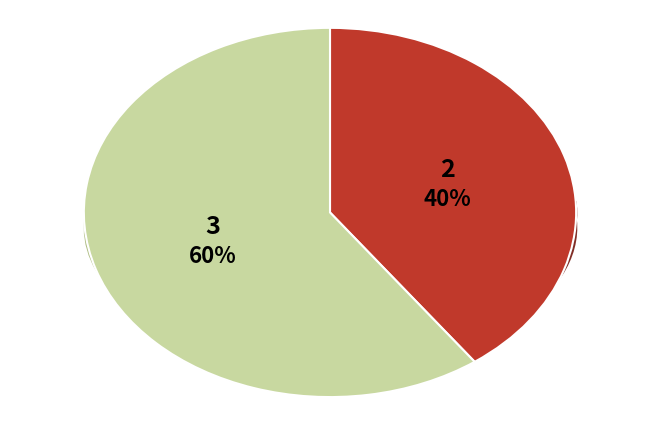

How many segments does this pie chart have?

2